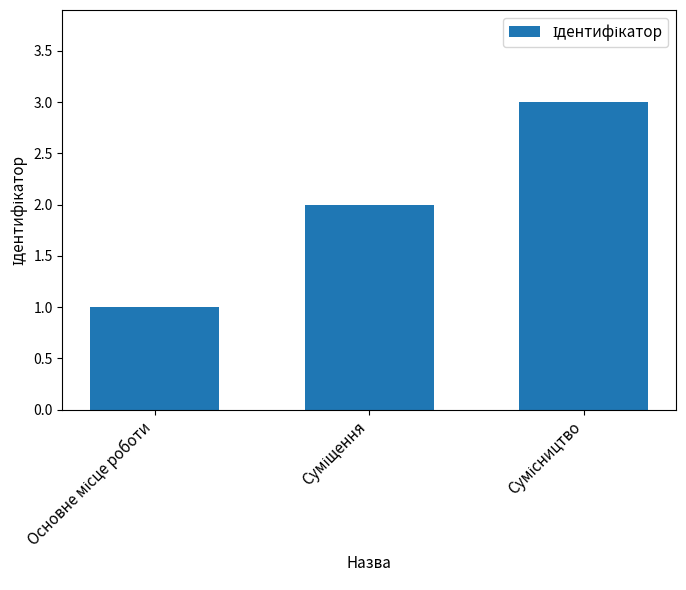

Reading left to right, extract all data points from this chart.

1	2	3